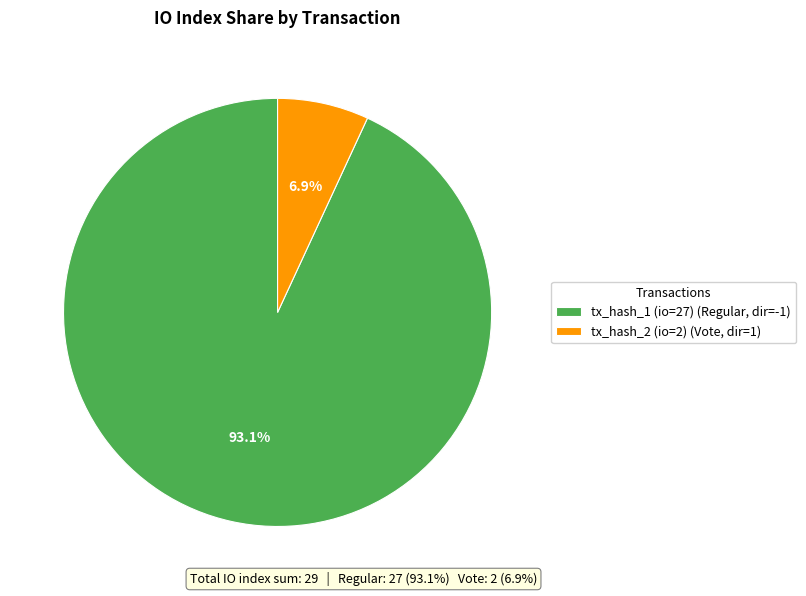

What is the total percentage of tx_hash_1 (io=27) and tx_hash_2 (io=2)?

100.0%